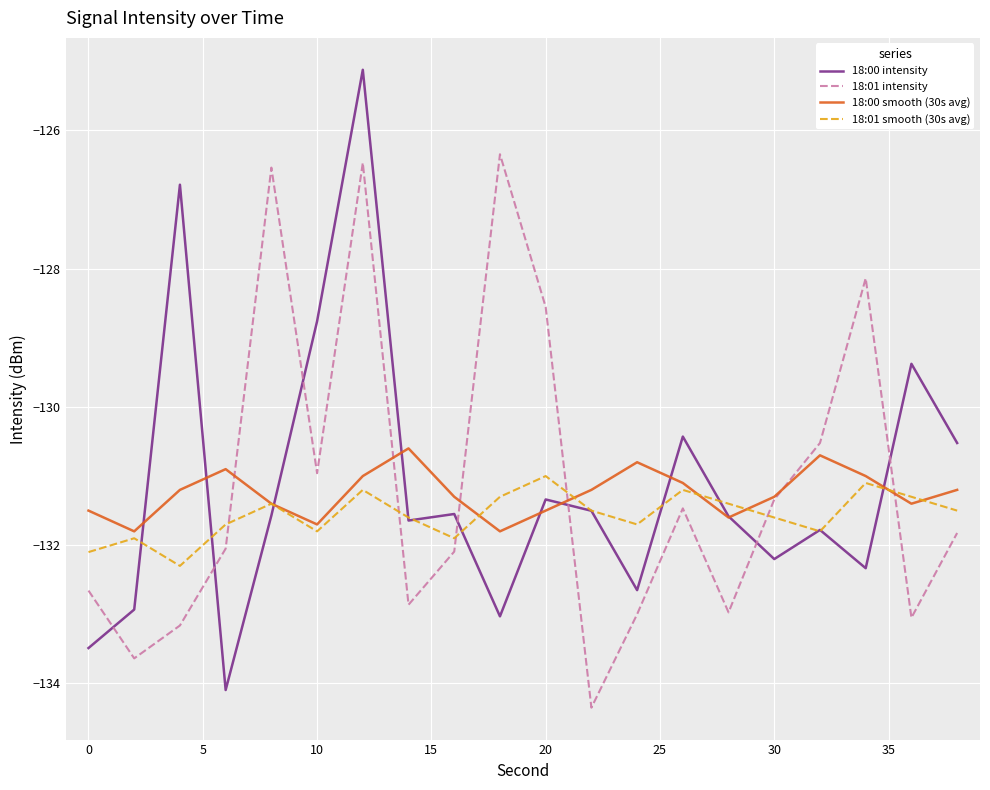

What are all the series names shown in the legend?

18:00 intensity, 18:01 intensity, 18:00 smooth (30s avg), 18:01 smooth (30s avg)